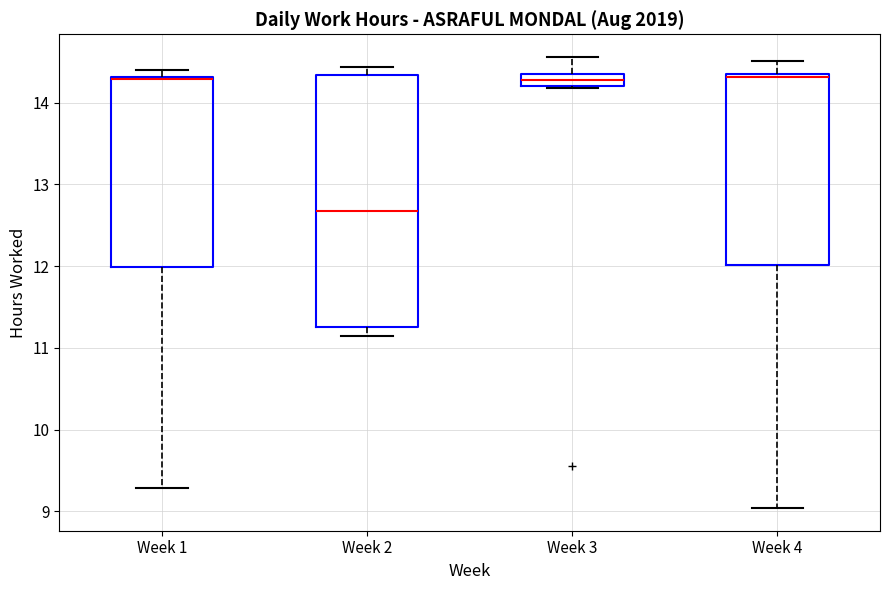

Reading left to right, read every box against the y-axis: the position of its median line, the range the box covers, and the ends of its whiskers. The values are not printed on the chart, so give them approximately, as read against the axis.

Week 1: median 14.3, box 12.0 to 14.3, whiskers 9.3 to 14.4
Week 2: median 12.7, box 11.3 to 14.3, whiskers 11.2 to 14.4
Week 3: median 14.3, box 14.2 to 14.4, whiskers 14.2 to 14.6
Week 4: median 14.3, box 12.0 to 14.4, whiskers 9.0 to 14.5